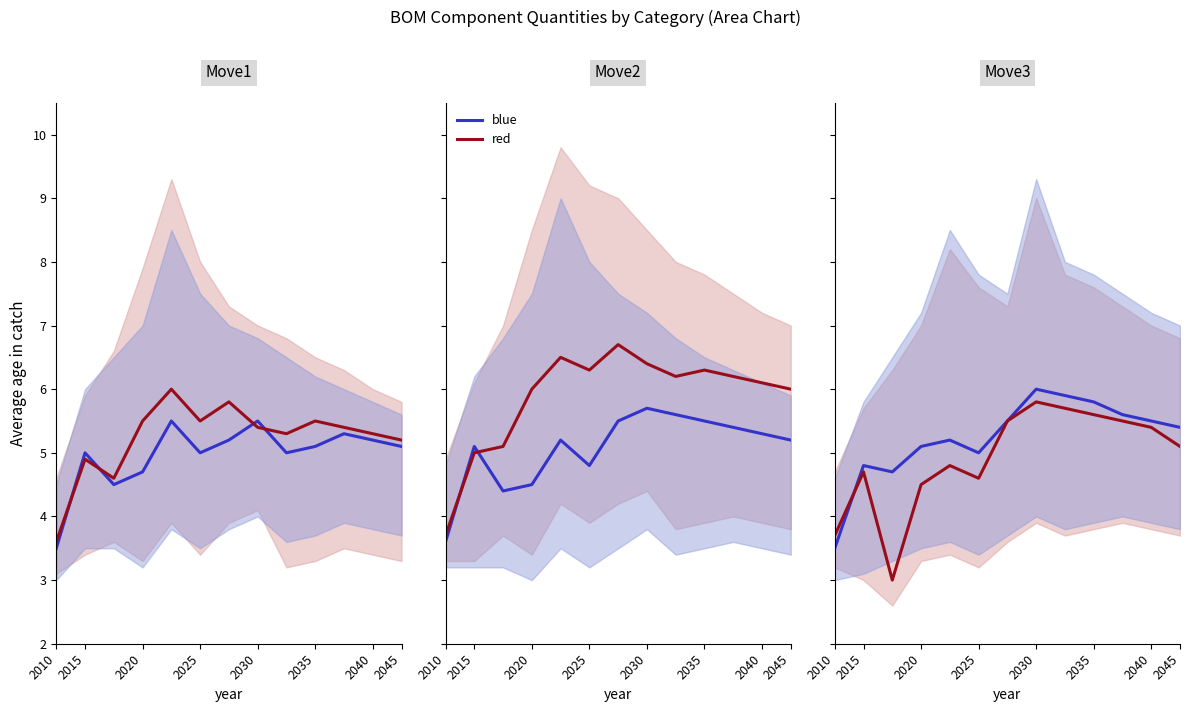

At 2030, list the series in order from smallest to largest.

red, blue